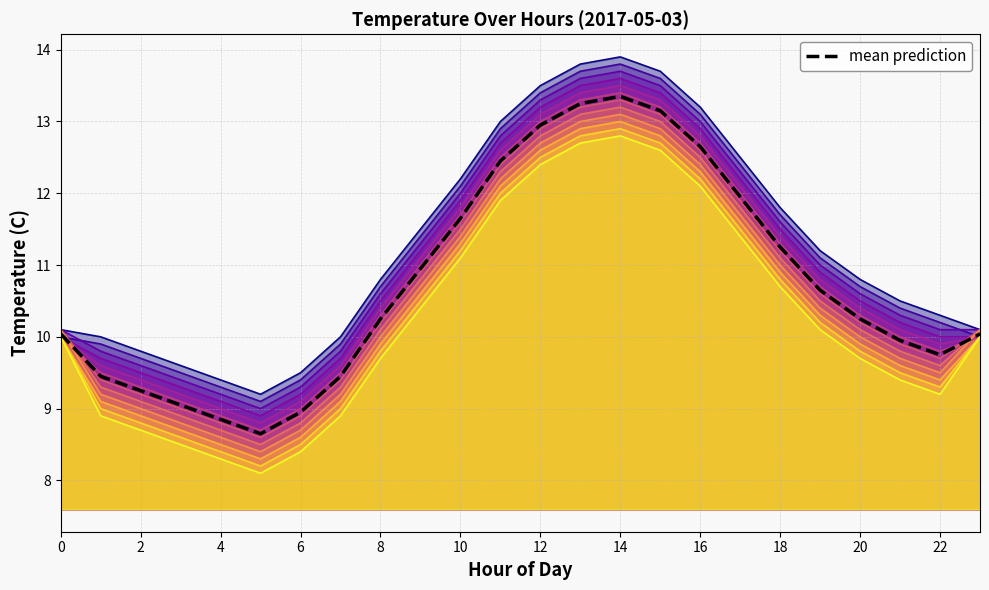

What is the label of the 14th point from the left?

13